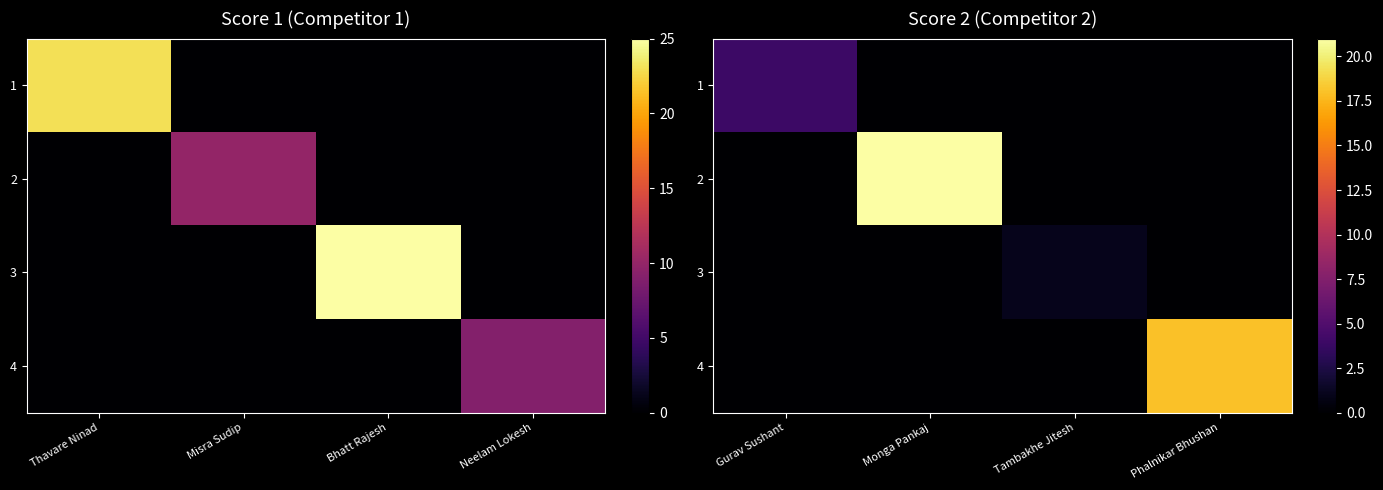

What is the difference between the maximum and minimum values in the 1 series?

4